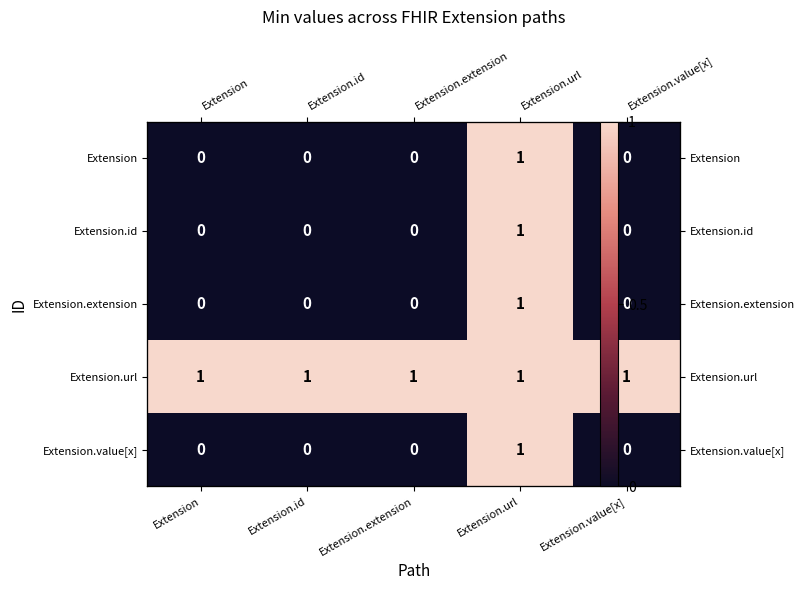

How many categories are shown in the chart?

5